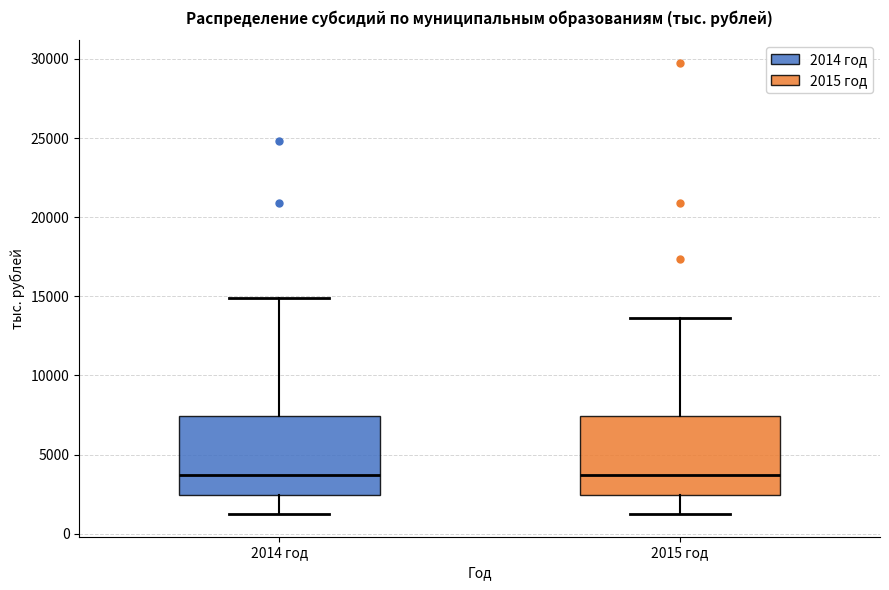

Where is the lower edge of the box for 2014 год on the y-axis? The values are not printed on the chart, so give them approximately, as read against the axis.

2500